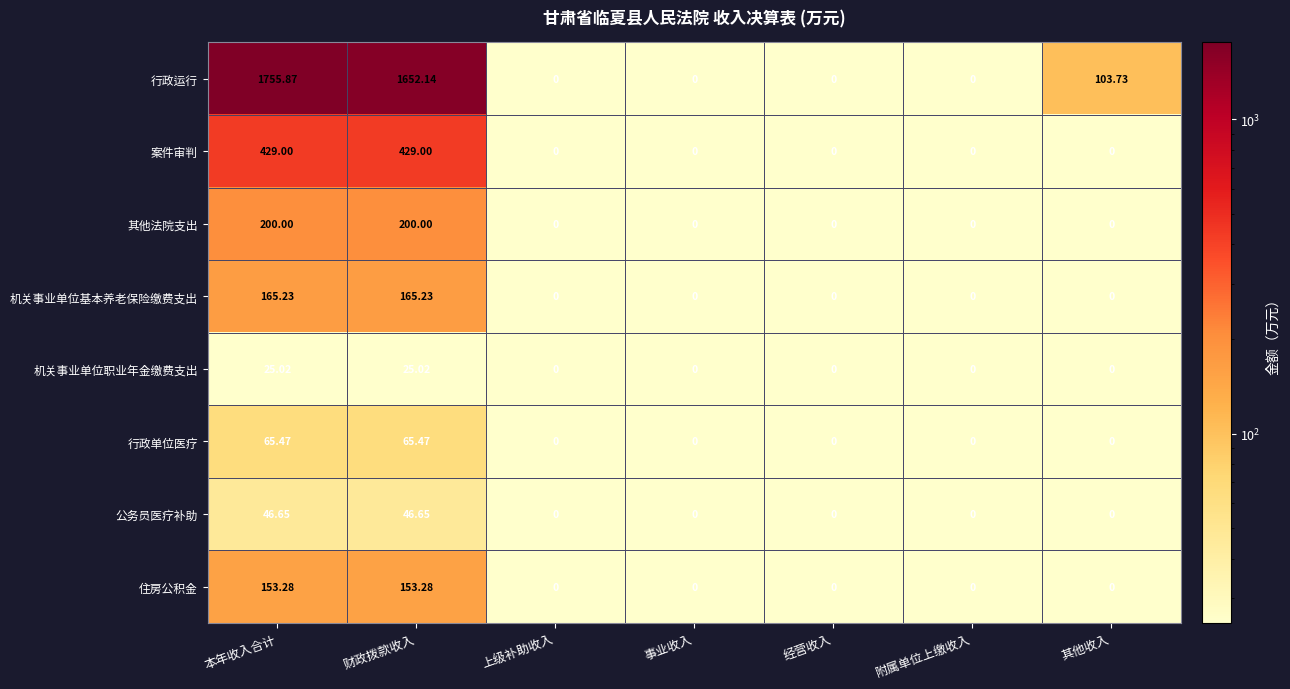

At which category is the sum across all series the highest?

本年收入合计